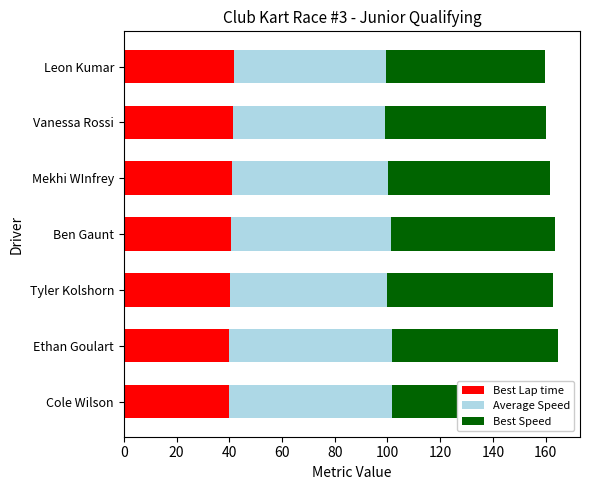

How many data points in Average Speed are less than 59?

2